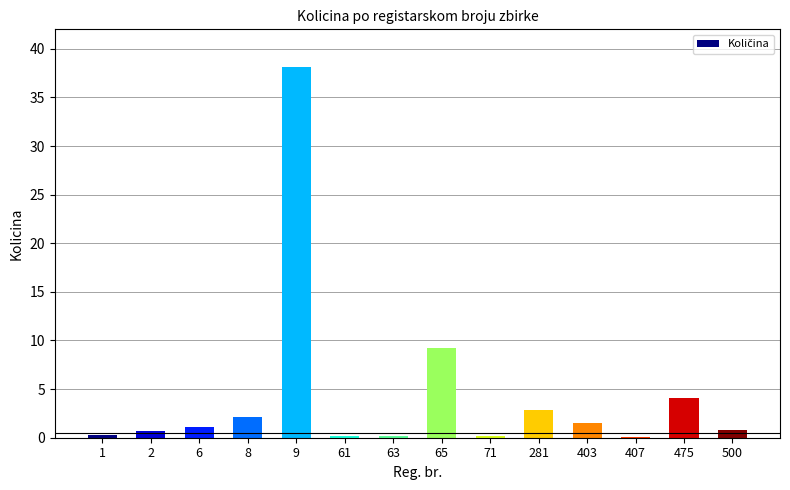

What is the difference between the values at 6 and 71?

0.9